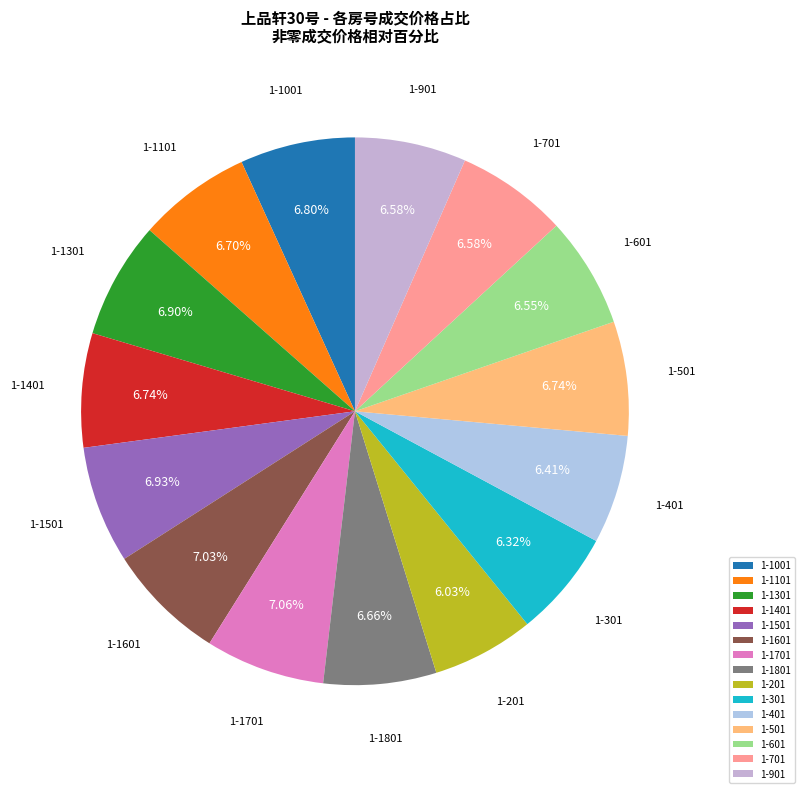

Is the sum of 1-601 and 1-901 greater than half?

No